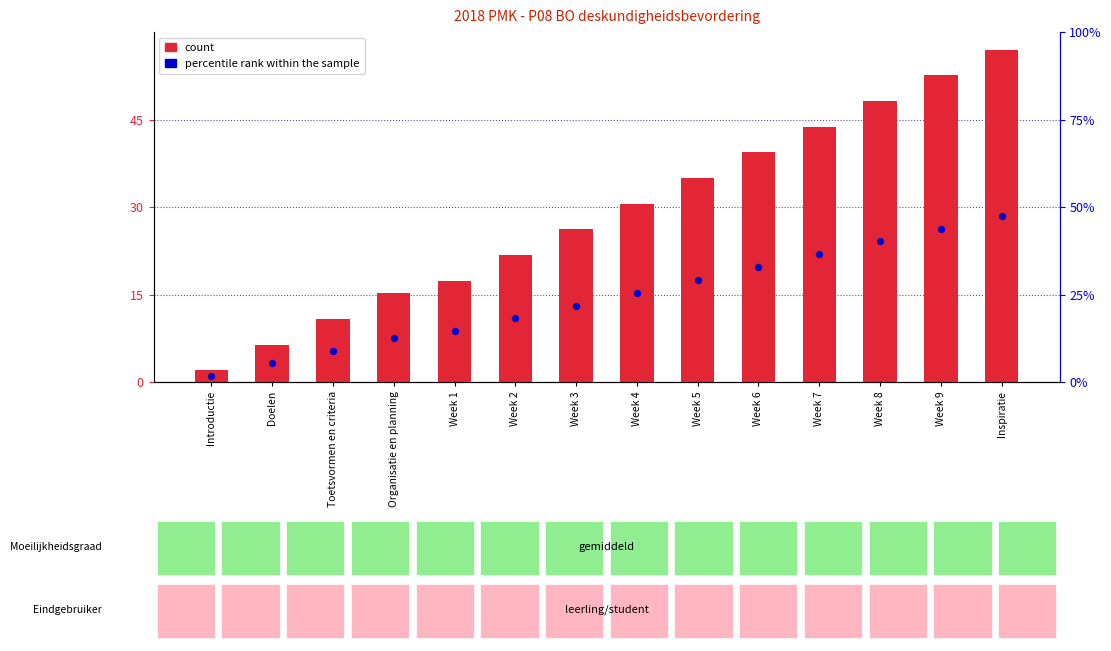

Which series reaches the maximum Y coordinate?

count